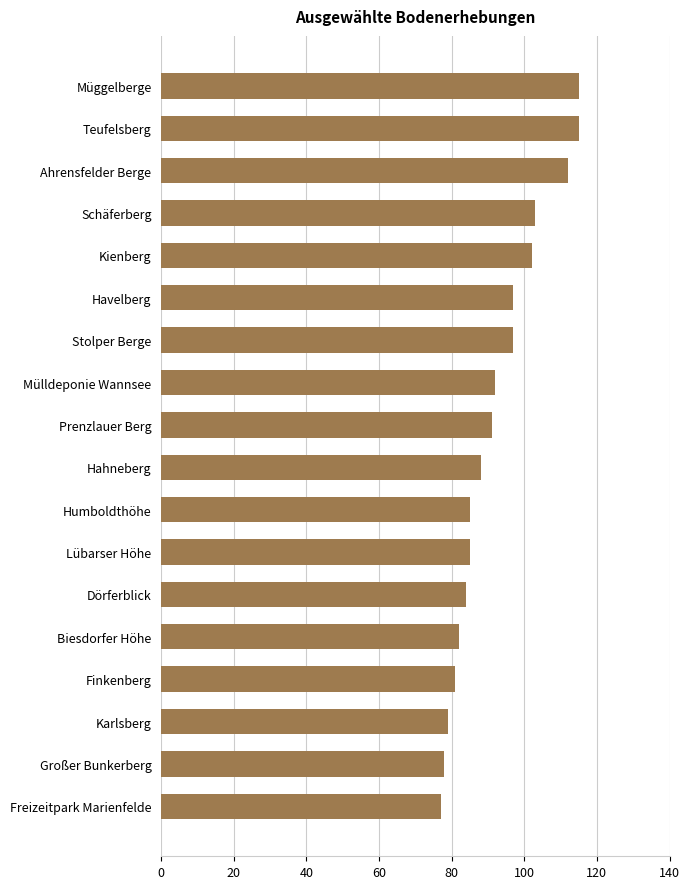

Reading top to bottom, list all the values displayed in this chart.

115	115	112	103	102	97	97	92	91	88	85	85	84	82	81	79	78	77